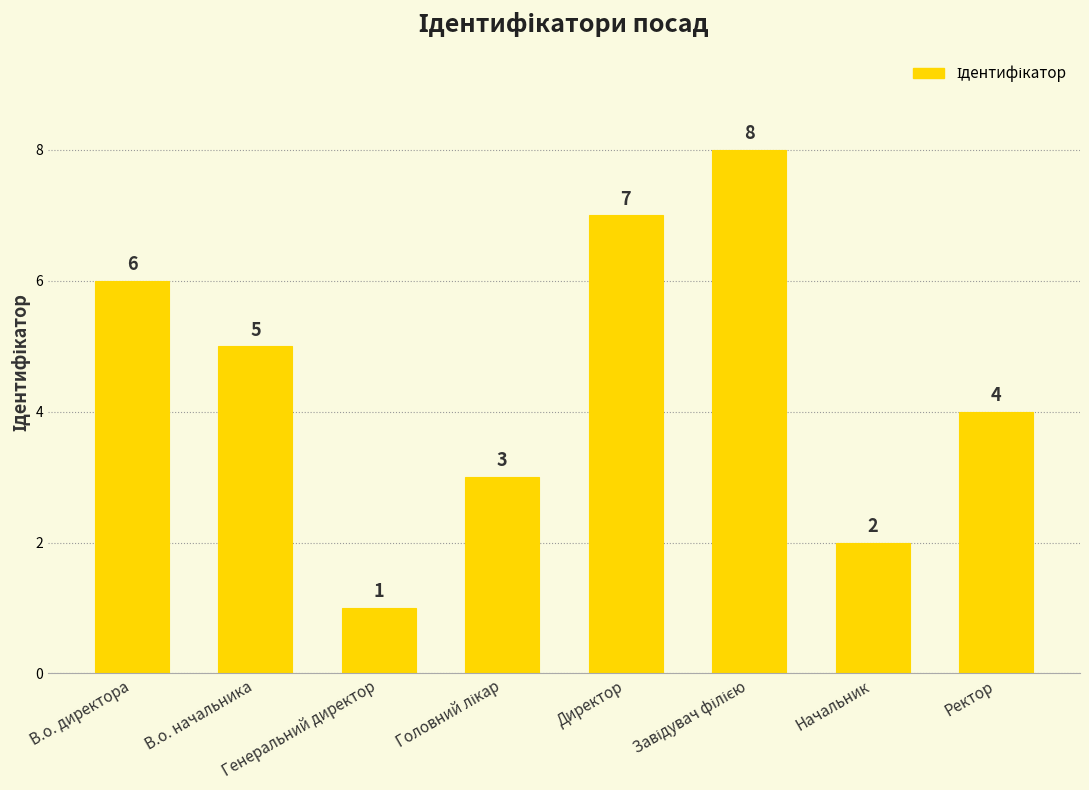

What is the difference between the maximum and second lowest values?

6